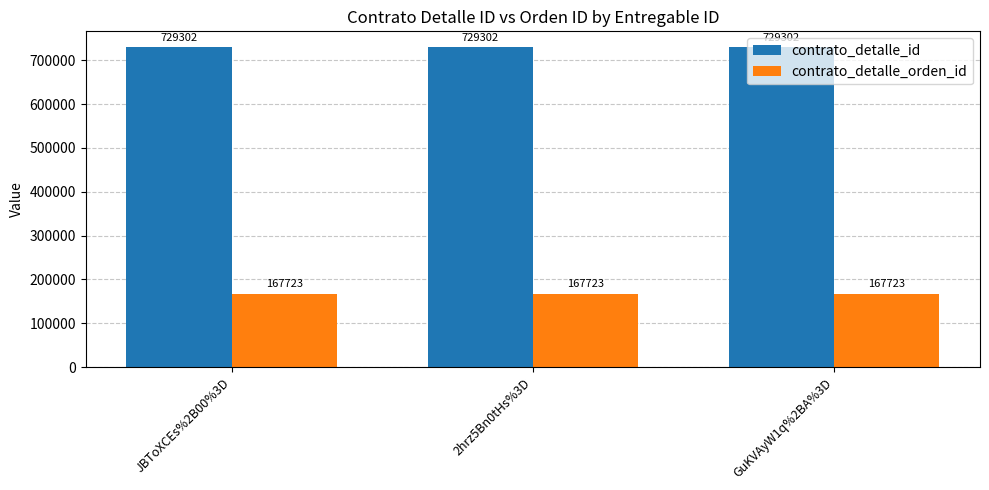

What is the label of the 1st bar from the right?

GuKVAyW1q%2BA%3D